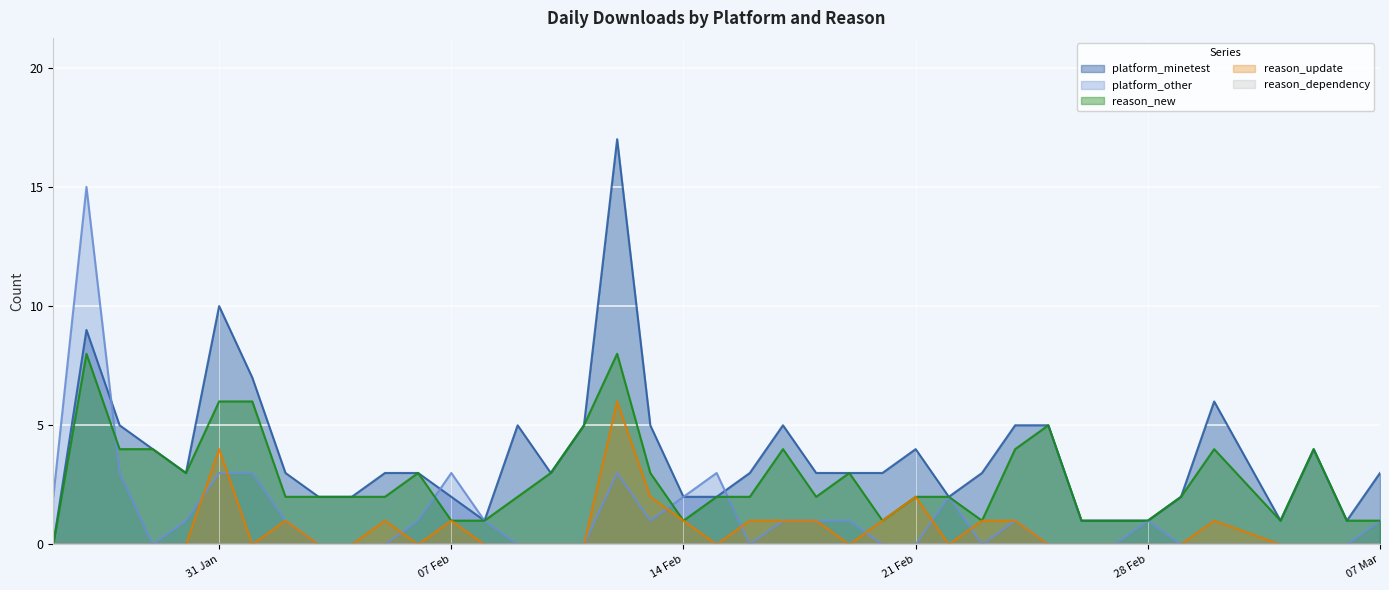

At which label is reason_new closest to 4?

2023-01-28